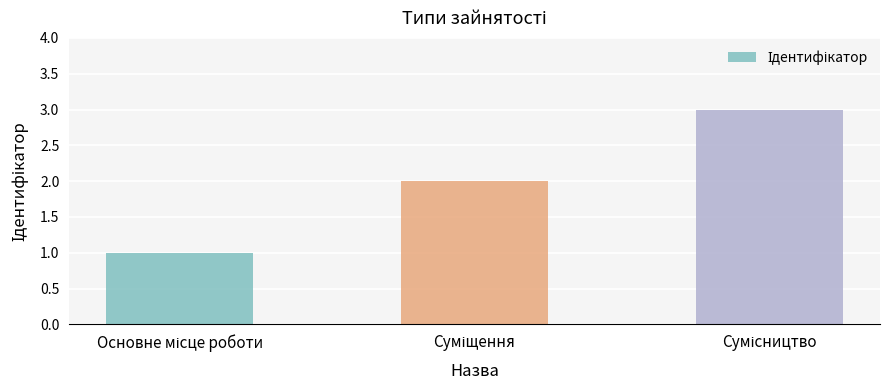

Reading left to right, extract all data points from this chart.

1	2	3